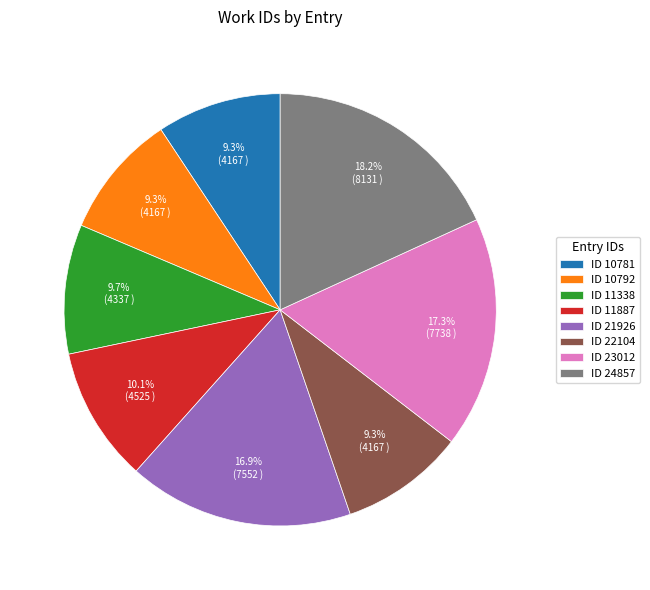

What percentage is NOT represented by ID 22104?

90.7%